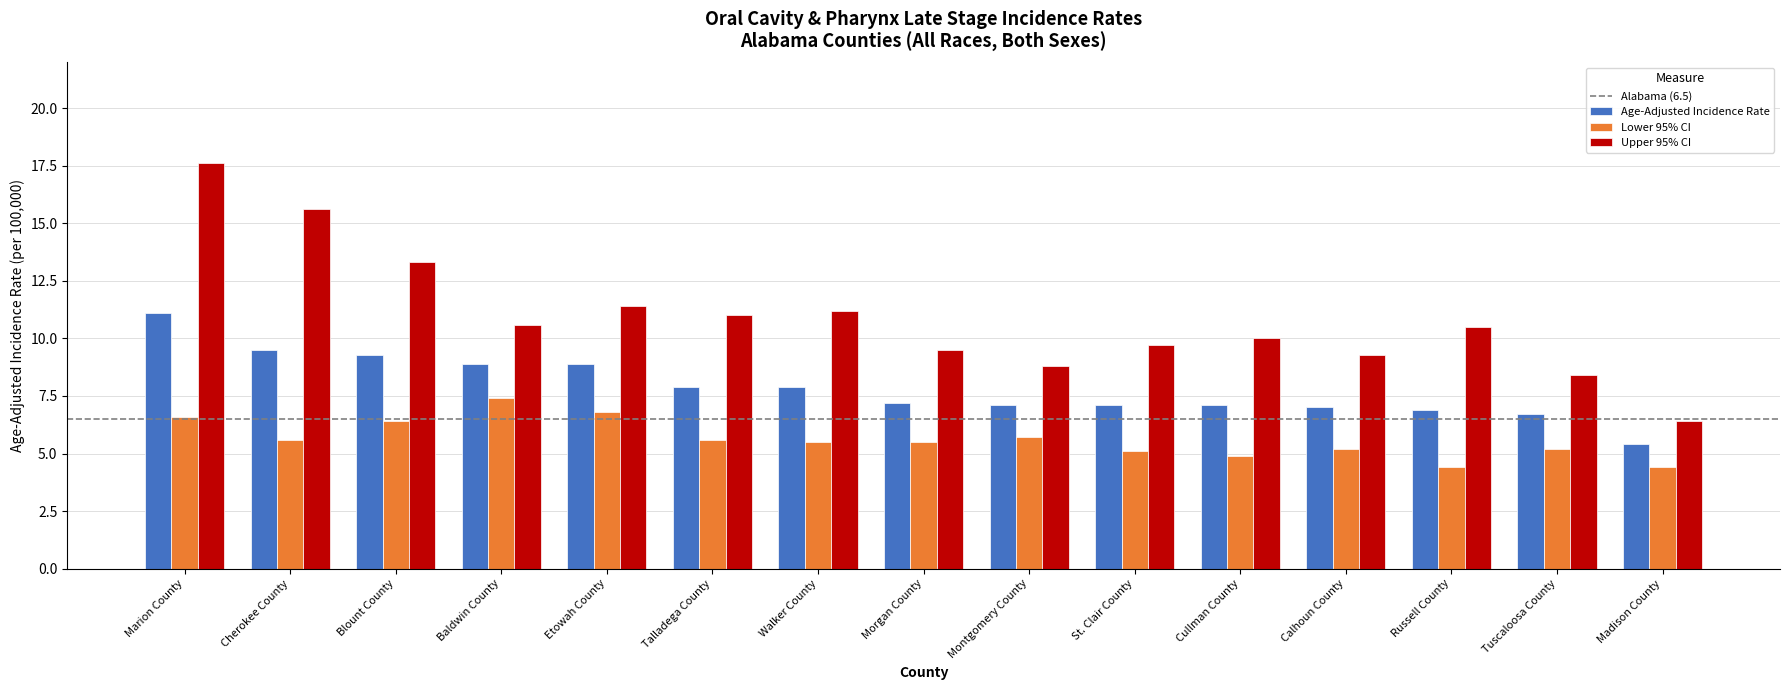

Which series changed the most between Cherokee County and Tuscaloosa County?

Upper 95% CI